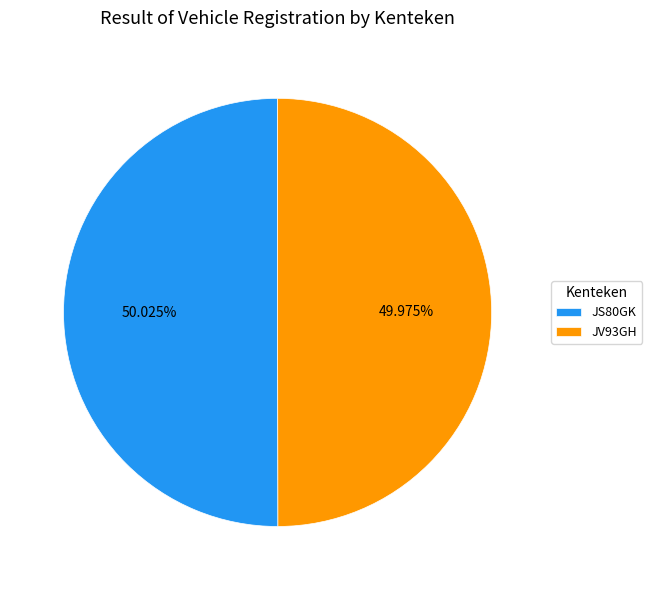

Is it true that JS80GK is 42% of the pie?

False